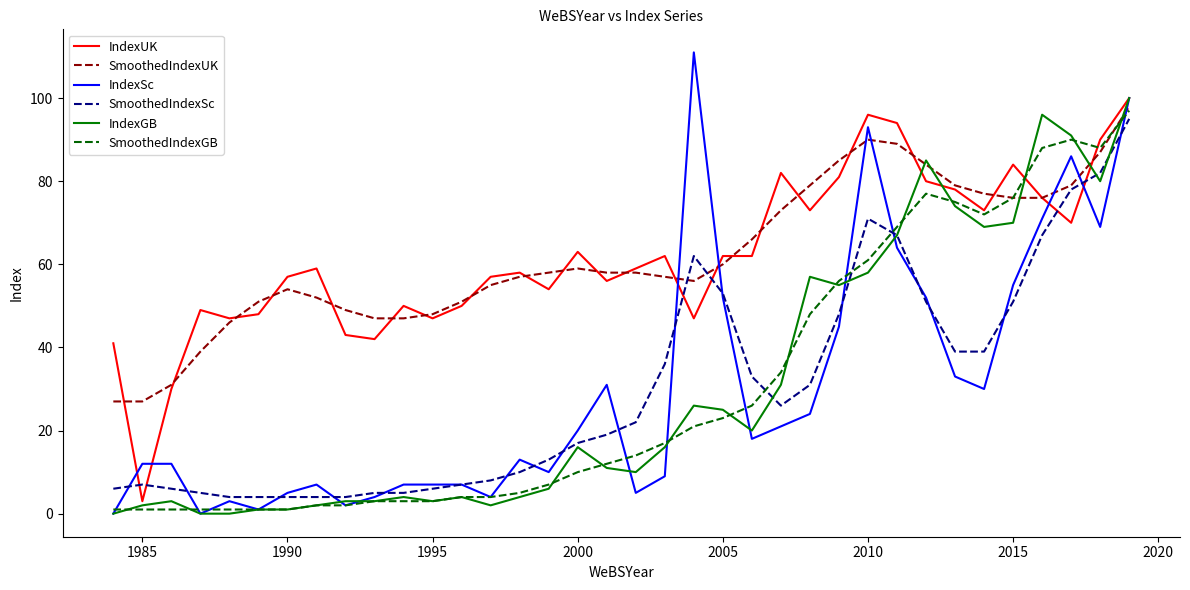

Which series has the largest range (max minus min)?

IndexSc